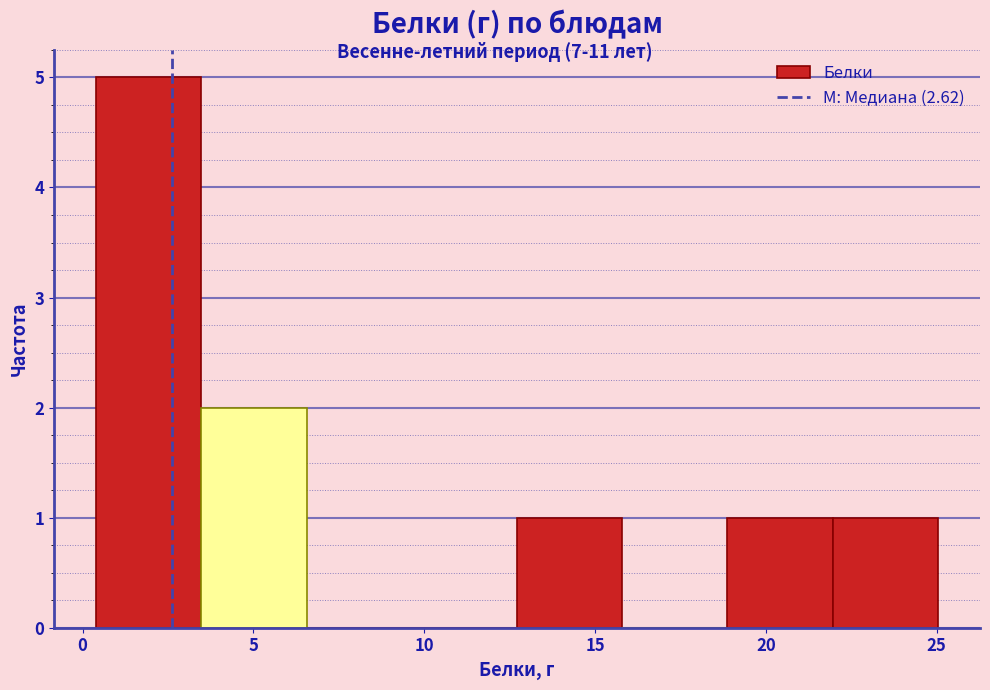

Which range on the x-axis has the tallest bar?

0.5 to 3.5